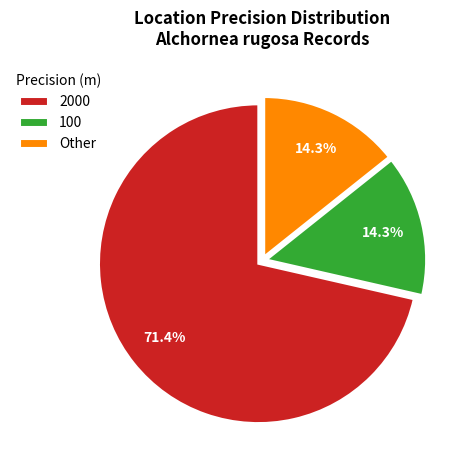

What is the majority slice?

2000